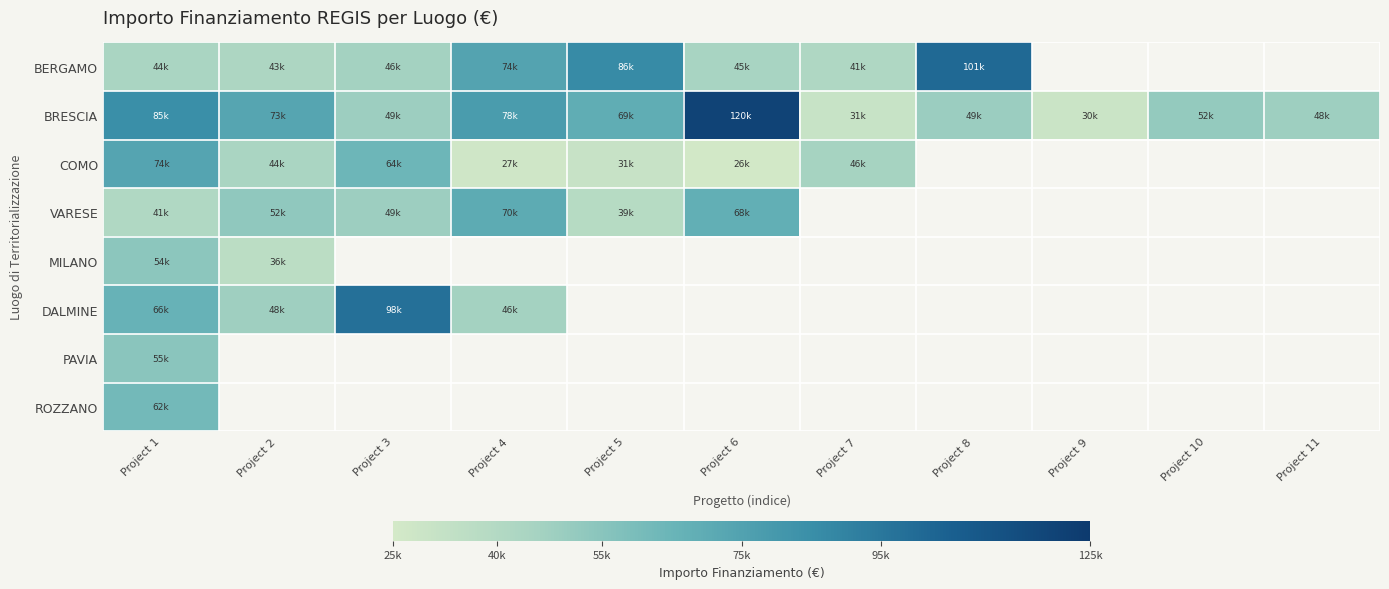

Where is BERGAMO nearest to the value 71171?

Project 4